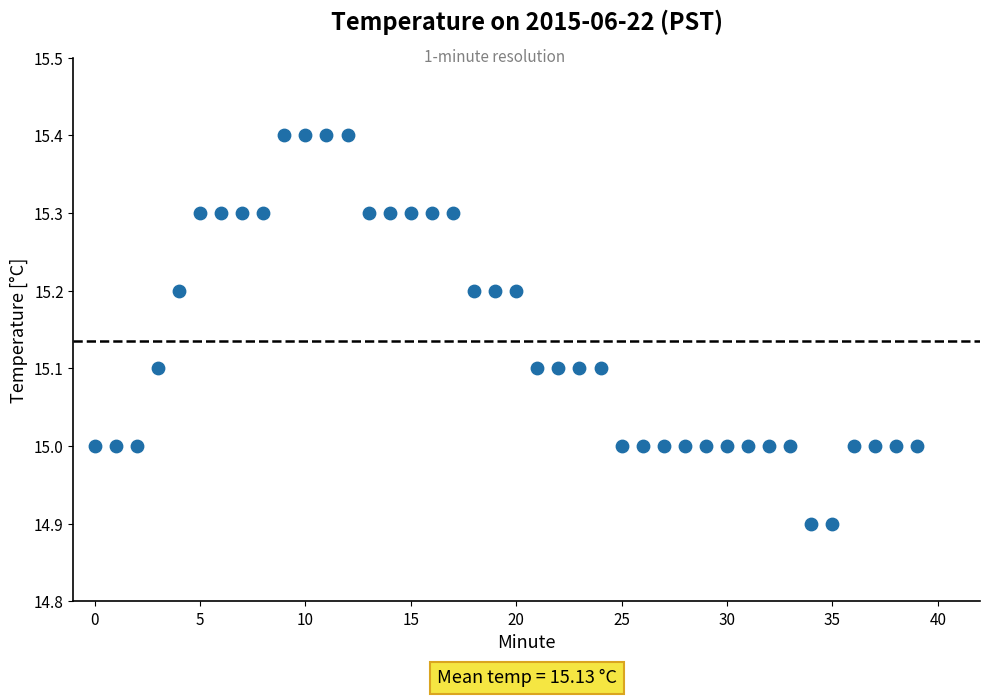

What is the range of Y values (max minus min)?

0.5